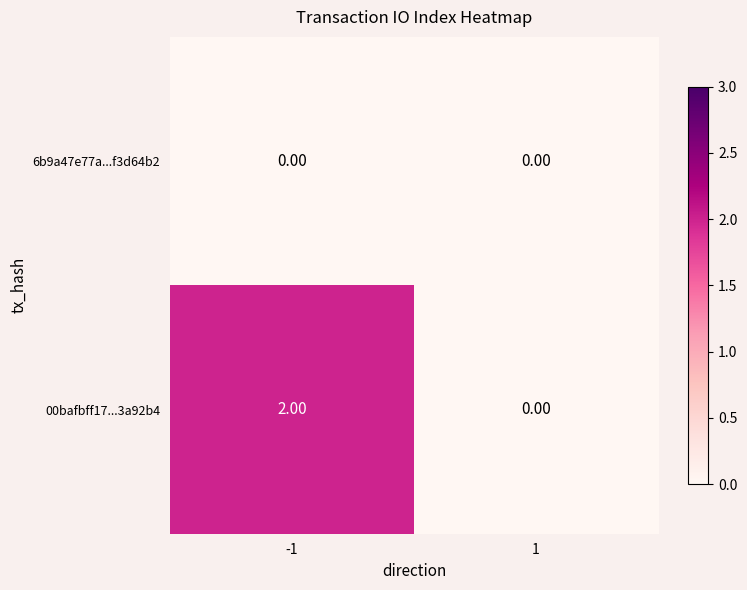

Which series has the largest total across all categories?

00bafbff17...3a92b4